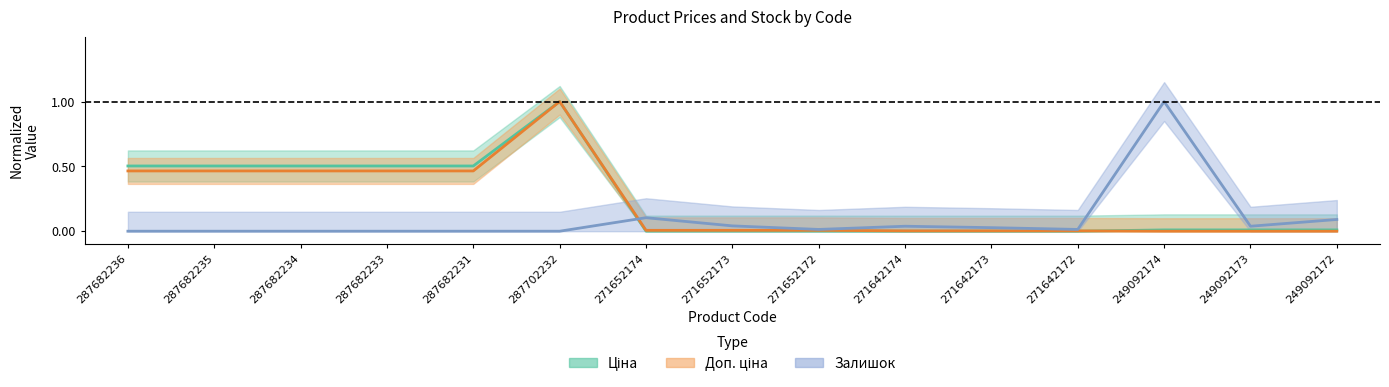

Is this an area chart (filled region under the line)?

No